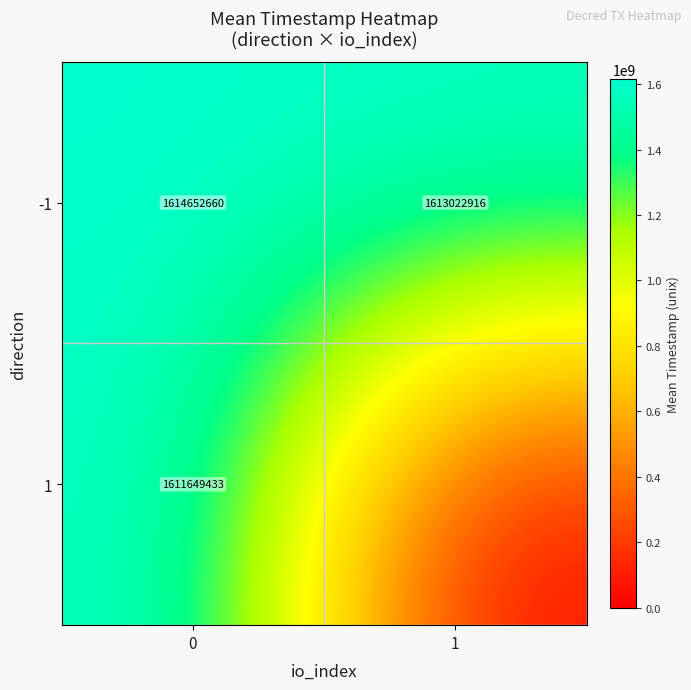

Rank the categories by -1 value from highest to lowest.

0, 1